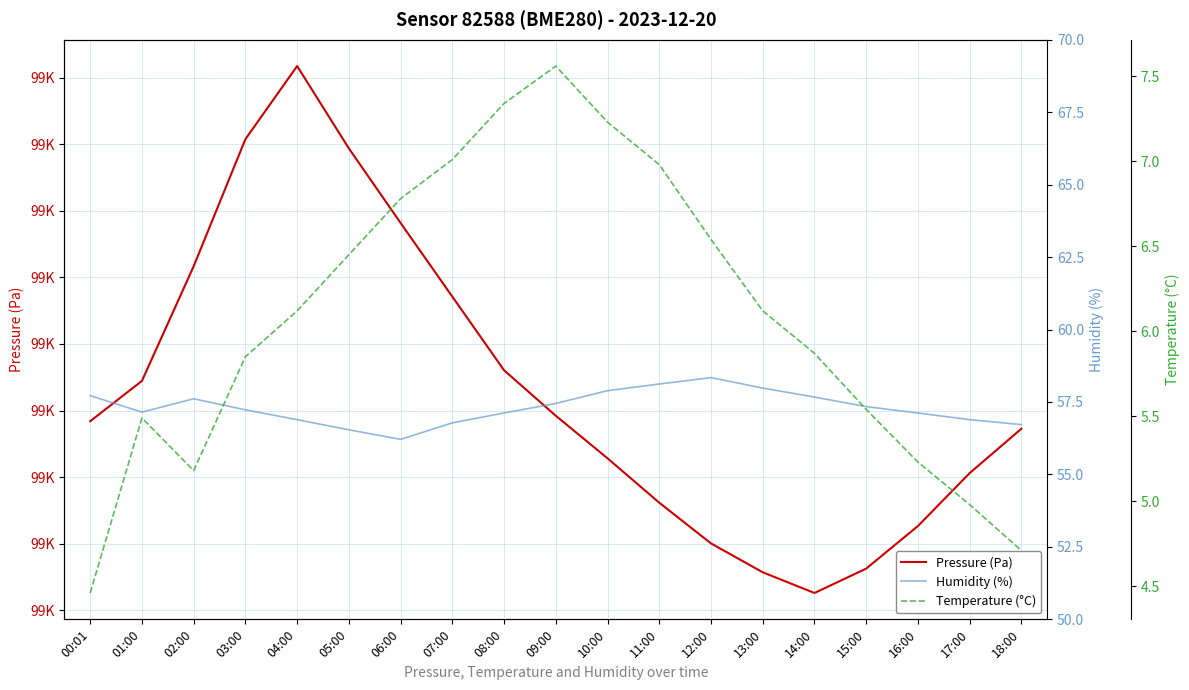

Rank the series by their maximum value, from highest to lowest.

Pressure (Pa), Humidity (%), Temperature (°C)